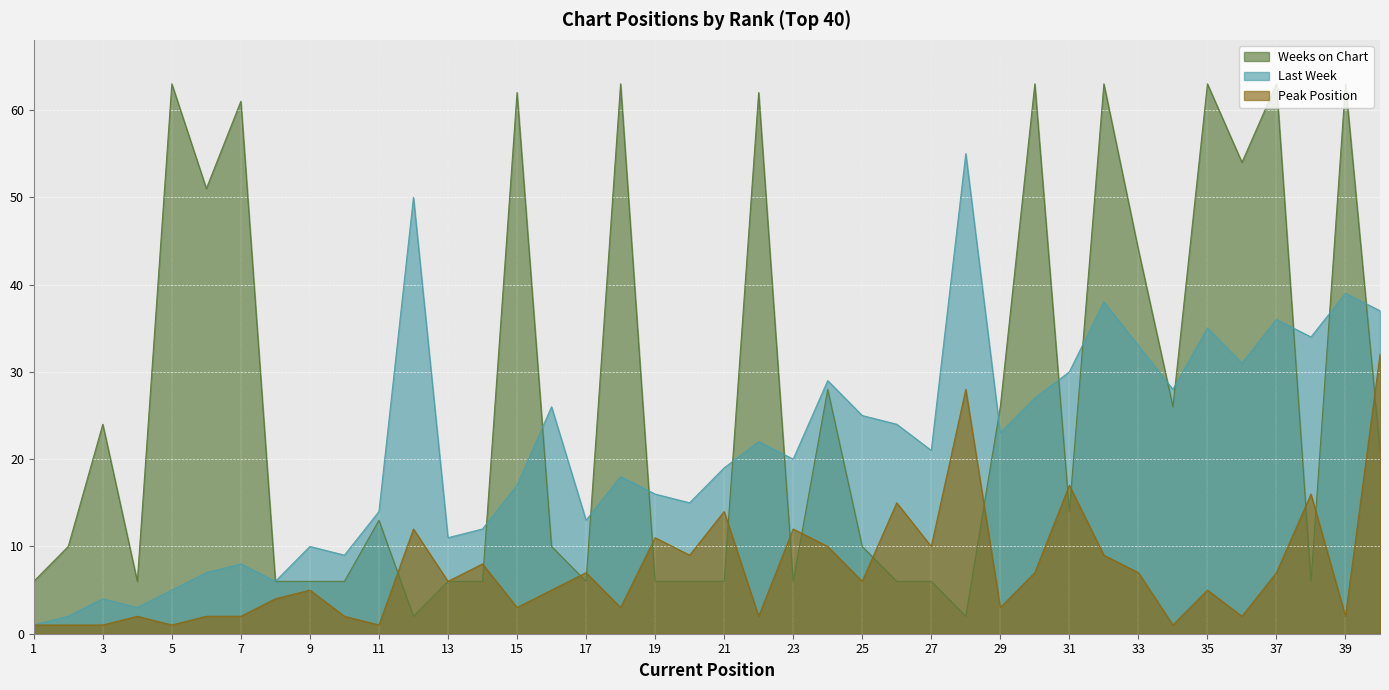

True or false: Last Week has a value of 17 at 33.

False